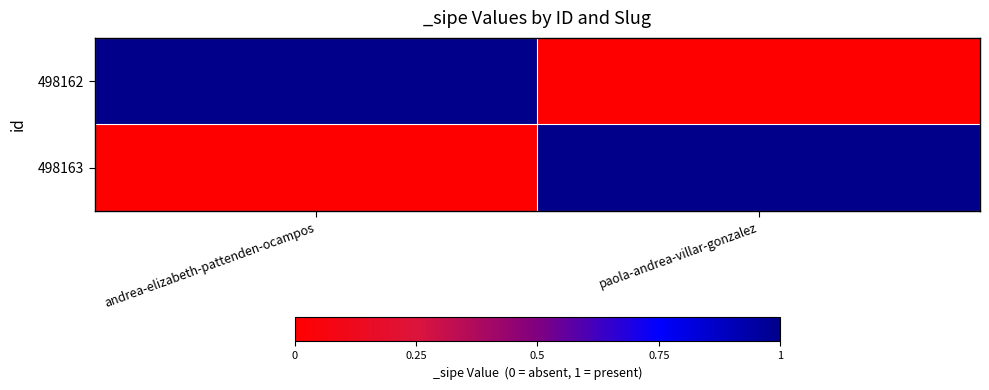

What is the spread (max minus min) of values at paola-andrea-villar-gonzalez?

1